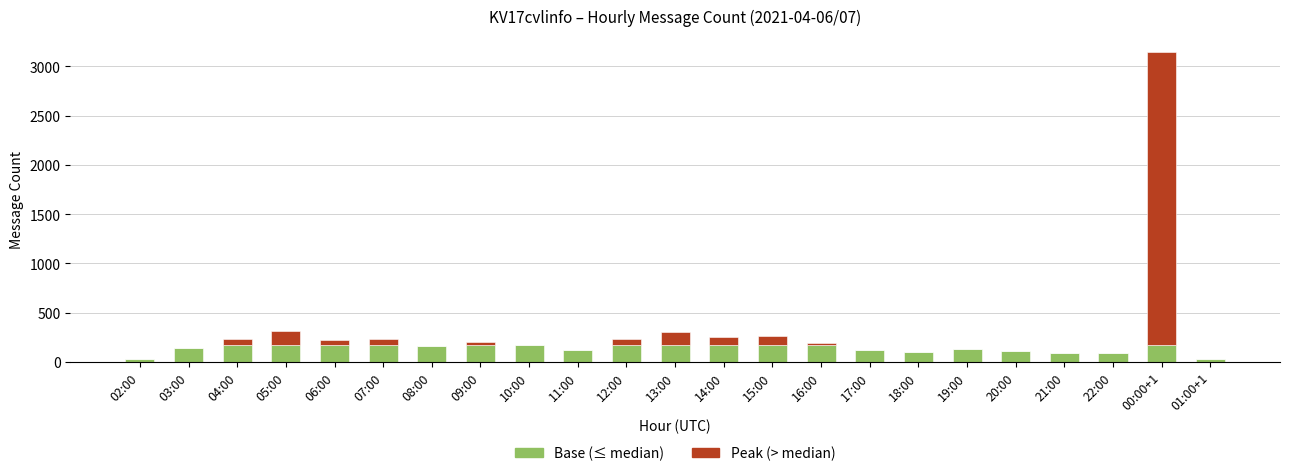

At which category is the sum across all series the highest?

00:00+1